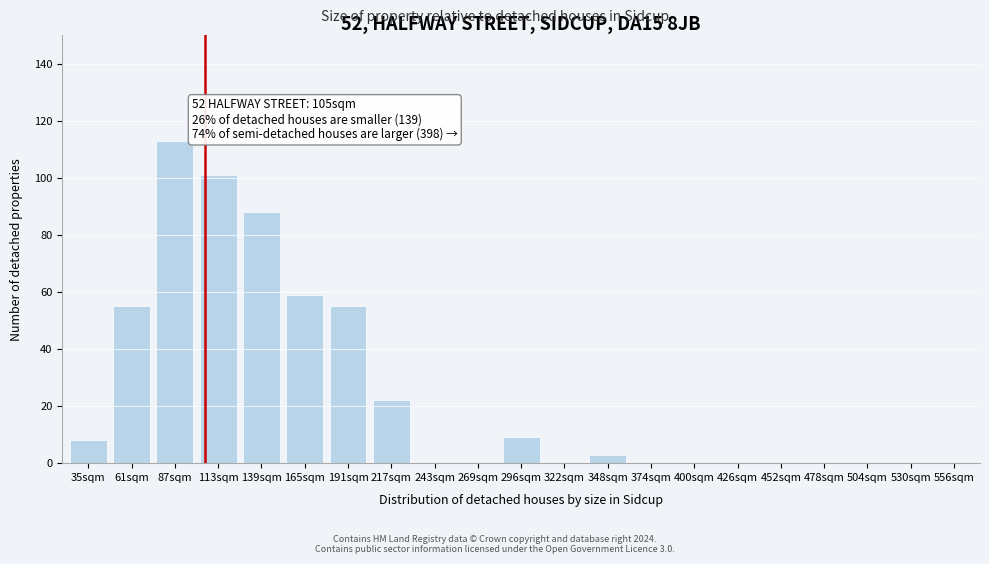

Reading left to right, list all the values displayed in this chart.

35sqm=8	61sqm=55	87sqm=113	113sqm=101	139sqm=88	165sqm=59	191sqm=55	217sqm=22	243sqm=0	269sqm=0	296sqm=9	322sqm=0	348sqm=3	374sqm=0	400sqm=0	426sqm=0	452sqm=0	478sqm=0	504sqm=0	530sqm=0	556sqm=0